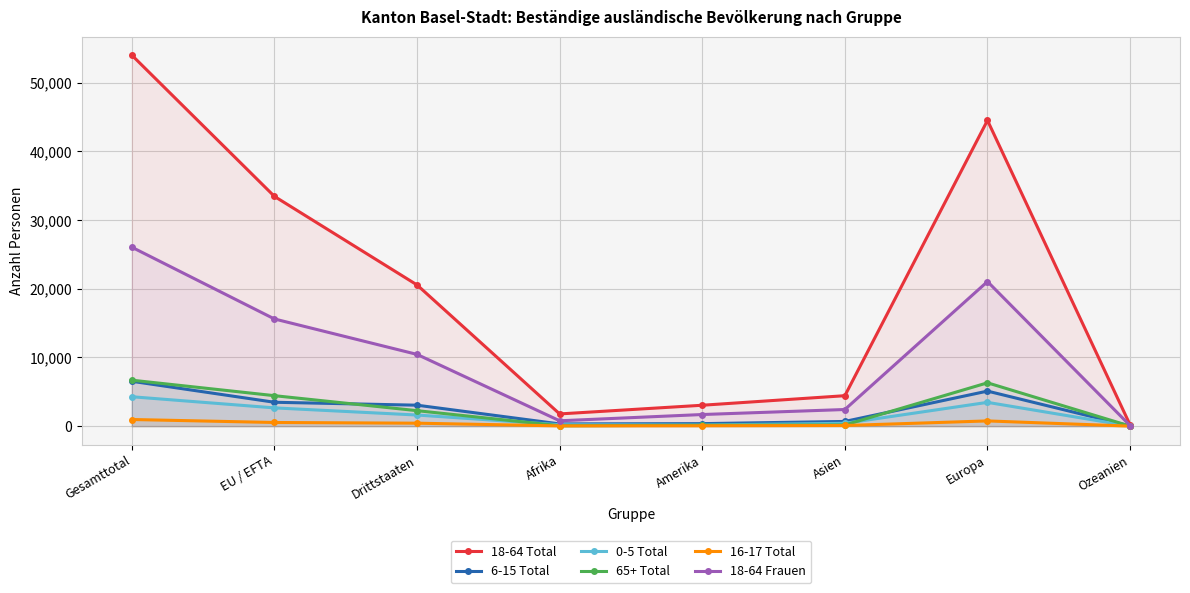

How many distinct data groups are displayed?

6